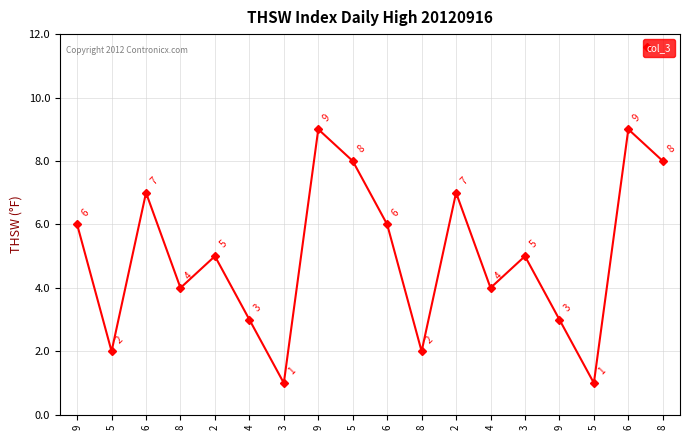

How many lines are shown in the chart?

1